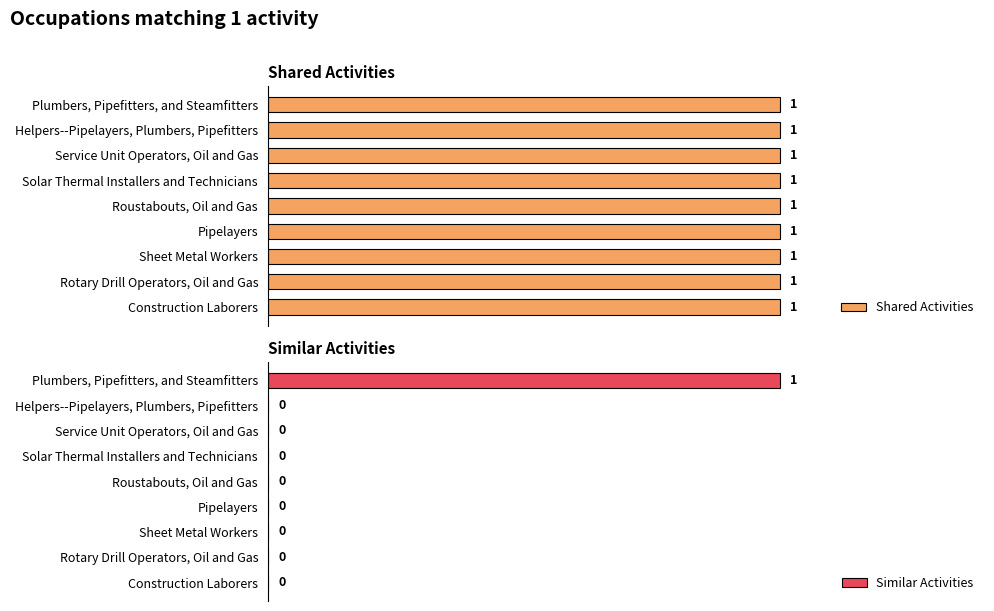

Between 0.2 and 1.4, which series saw the biggest shift?

Shared Activities